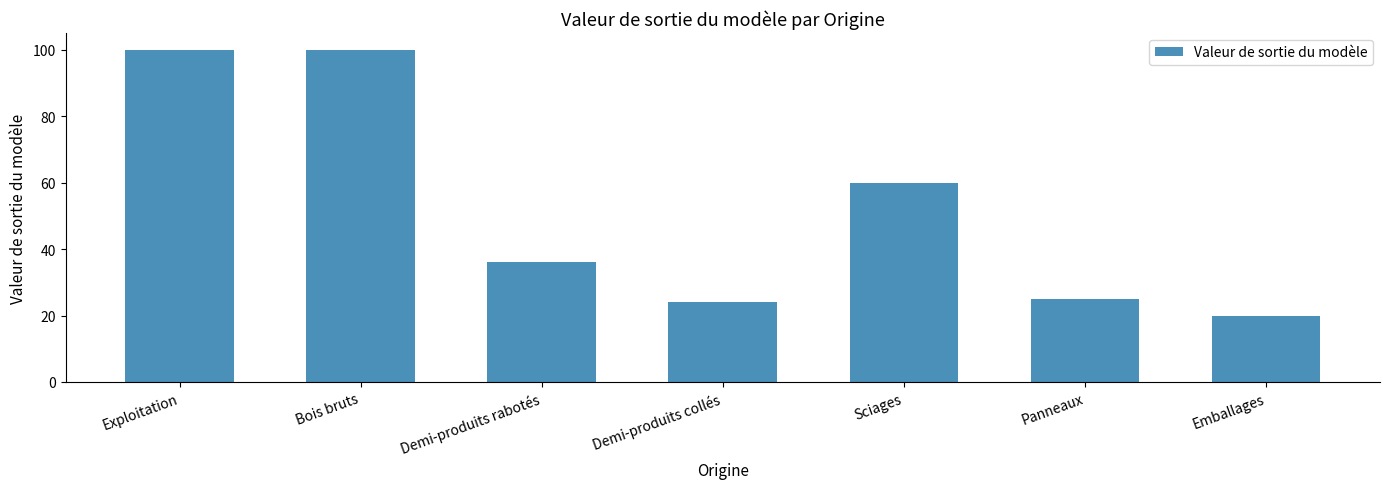

Does the chart contain any negative values?

No